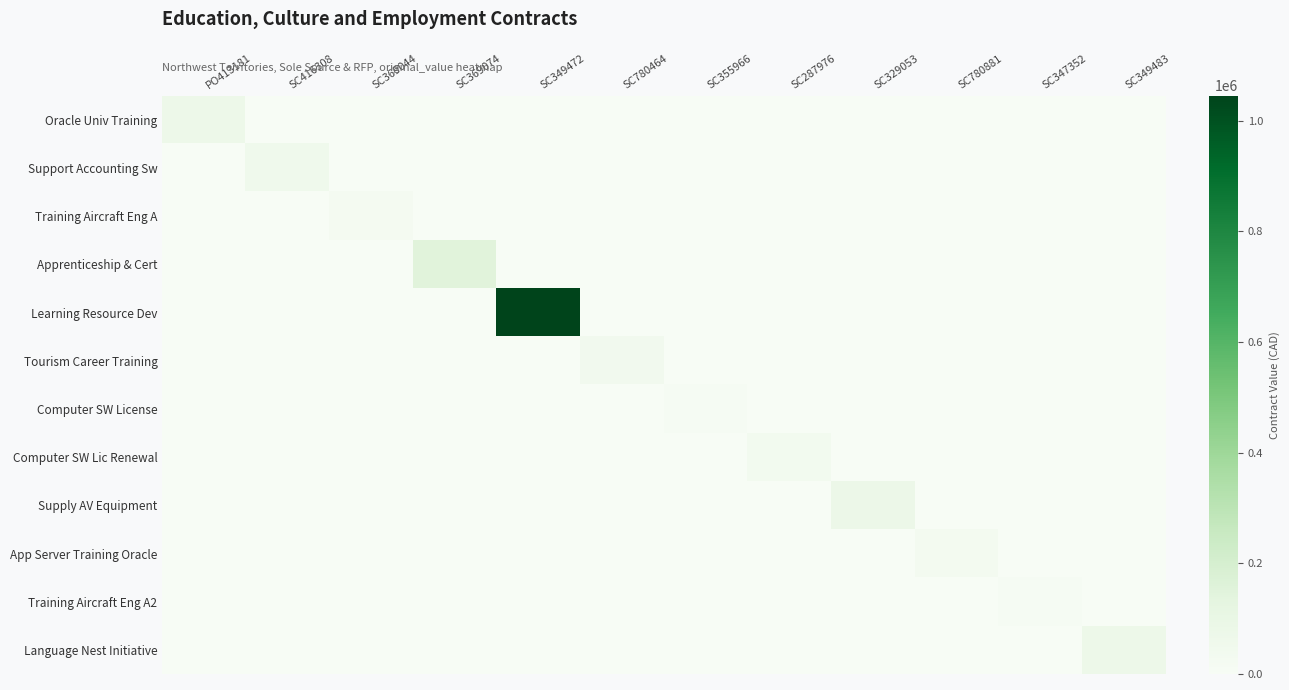

Reading left to right, what are all the values shown in this chart?

Oracle Univ Training: PO413181=70000.0	SC416308=0.0	SC369044=0.0	SC369074=0.0	SC349472=0.0	SC780464=0.0	SC355966=0.0	SC287976=0.0	SC329053=0.0	SC780881=0.0	SC347352=0.0	SC349483=0.0
Support Accounting Sw: PO413181=0.0	SC416308=54540.0	SC369044=0.0	SC369074=0.0	SC349472=0.0	SC780464=0.0	SC355966=0.0	SC287976=0.0	SC329053=0.0	SC780881=0.0	SC347352=0.0	SC349483=0.0
Training Aircraft Eng A: PO413181=0.0	SC416308=0.0	SC369044=24372.0	SC369074=0.0	SC349472=0.0	SC780464=0.0	SC355966=0.0	SC287976=0.0	SC329053=0.0	SC780881=0.0	SC347352=0.0	SC349483=0.0
Apprenticeship & Cert: PO413181=0.0	SC416308=0.0	SC369044=0.0	SC369074=150000.0	SC349472=0.0	SC780464=0.0	SC355966=0.0	SC287976=0.0	SC329053=0.0	SC780881=0.0	SC347352=0.0	SC349483=0.0
Learning Resource Dev: PO413181=0.0	SC416308=0.0	SC369044=0.0	SC369074=0.0	SC349472=1045254.0	SC780464=0.0	SC355966=0.0	SC287976=0.0	SC329053=0.0	SC780881=0.0	SC347352=0.0	SC349483=0.0
Tourism Career Training: PO413181=0.0	SC416308=0.0	SC369044=0.0	SC369074=0.0	SC349472=0.0	SC780464=41000.0	SC355966=0.0	SC287976=0.0	SC329053=0.0	SC780881=0.0	SC347352=0.0	SC349483=0.0
Computer SW License: PO413181=0.0	SC416308=0.0	SC369044=0.0	SC369074=0.0	SC349472=0.0	SC780464=0.0	SC355966=11362.0	SC287976=0.0	SC329053=0.0	SC780881=0.0	SC347352=0.0	SC349483=0.0
Computer SW Lic Renewal: PO413181=0.0	SC416308=0.0	SC369044=0.0	SC369074=0.0	SC349472=0.0	SC780464=0.0	SC355966=0.0	SC287976=33227.7	SC329053=0.0	SC780881=0.0	SC347352=0.0	SC349483=0.0
Supply AV Equipment: PO413181=0.0	SC416308=0.0	SC369044=0.0	SC369074=0.0	SC349472=0.0	SC780464=0.0	SC355966=0.0	SC287976=0.0	SC329053=79000.0	SC780881=0.0	SC347352=0.0	SC349483=0.0
App Server Training Oracle: PO413181=0.0	SC416308=0.0	SC369044=0.0	SC369074=0.0	SC349472=0.0	SC780464=0.0	SC355966=0.0	SC287976=0.0	SC329053=0.0	SC780881=32088.0	SC347352=0.0	SC349483=0.0
Training Aircraft Eng A2: PO413181=0.0	SC416308=0.0	SC369044=0.0	SC369074=0.0	SC349472=0.0	SC780464=0.0	SC355966=0.0	SC287976=0.0	SC329053=0.0	SC780881=0.0	SC347352=15948.0	SC349483=0.0
Language Nest Initiative: PO413181=0.0	SC416308=0.0	SC369044=0.0	SC369074=0.0	SC349472=0.0	SC780464=0.0	SC355966=0.0	SC287976=0.0	SC329053=0.0	SC780881=0.0	SC347352=0.0	SC349483=71050.0